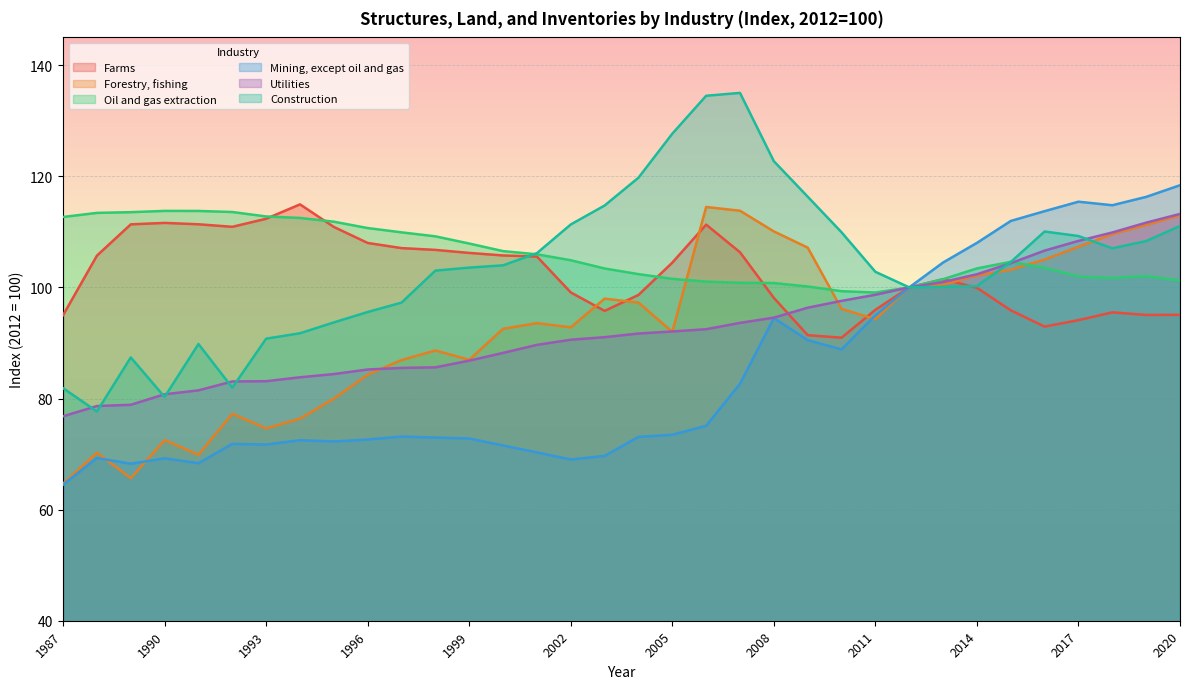

Read the Construction value at 2014.

100.2